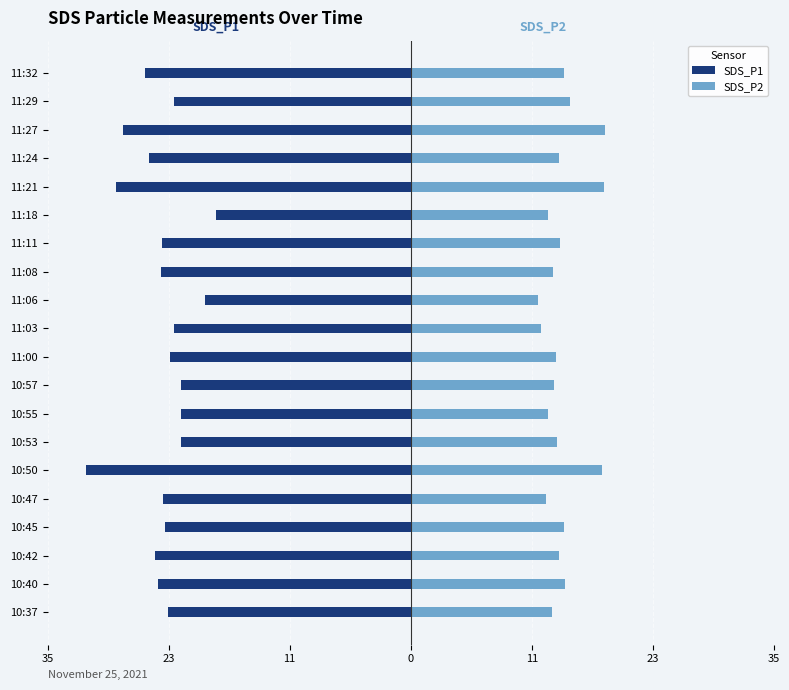

At how many categories does at least one series exceed -16?

20